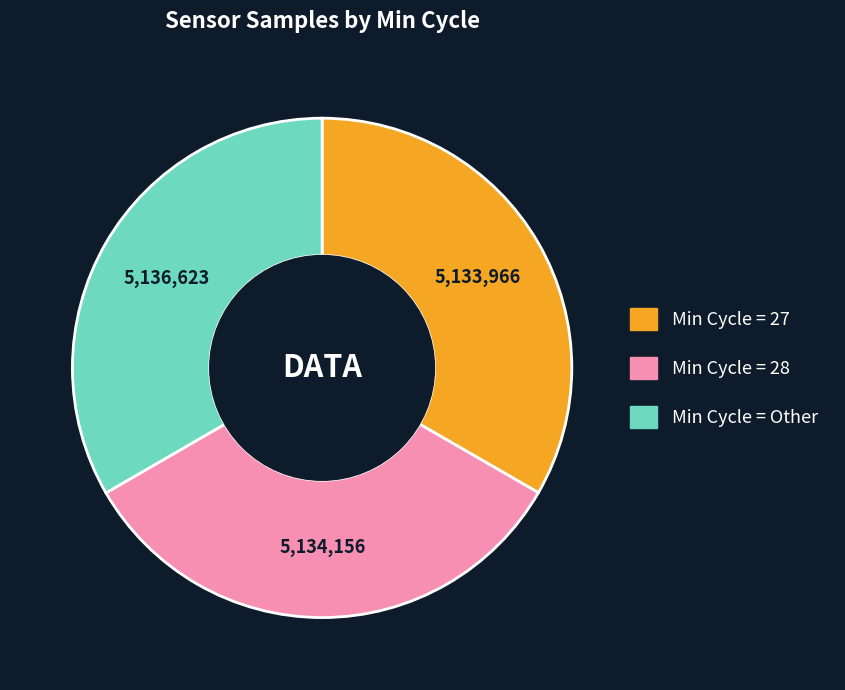

Is Min Cycle = Other the majority of the pie?

No